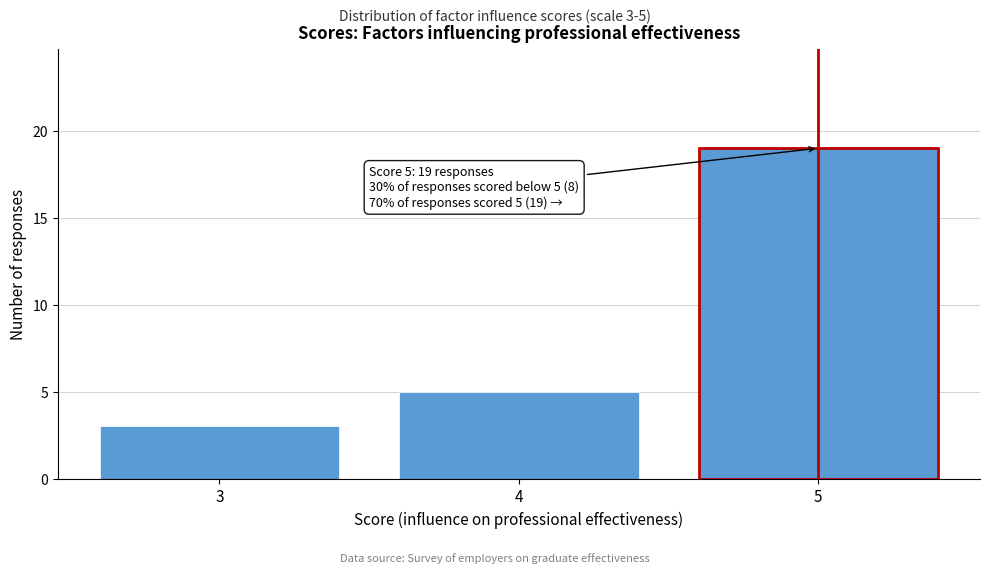

Reading left to right, what are all the values shown in this chart?

3	5	19